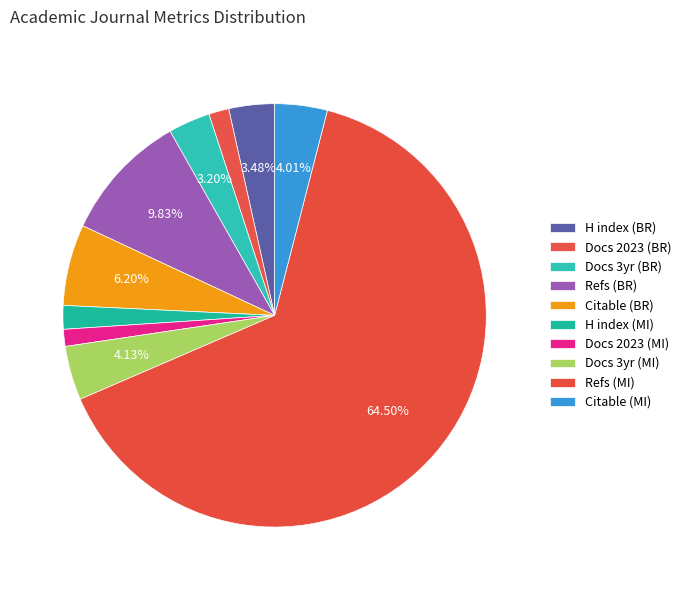

How many segments does this pie chart have?

10